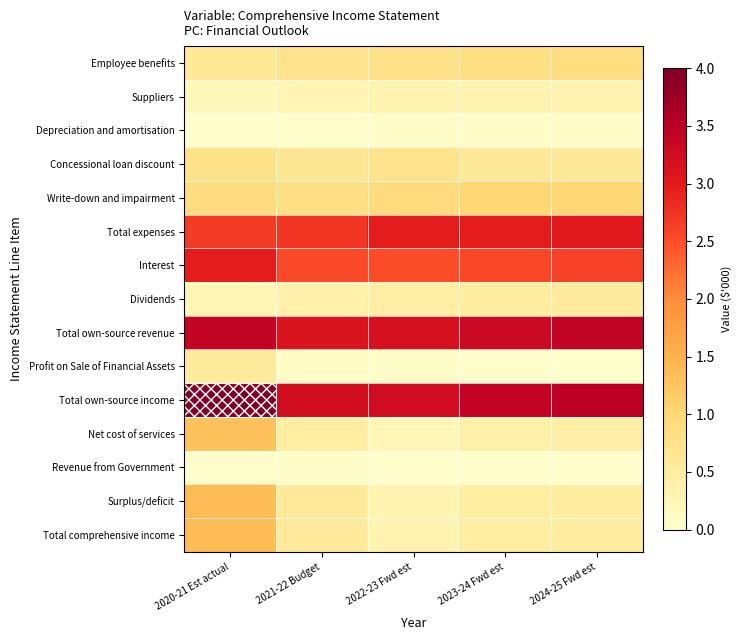

Between 2021-22 Budget and 2022-23 Fwd est, which is larger?

2022-23 Fwd est